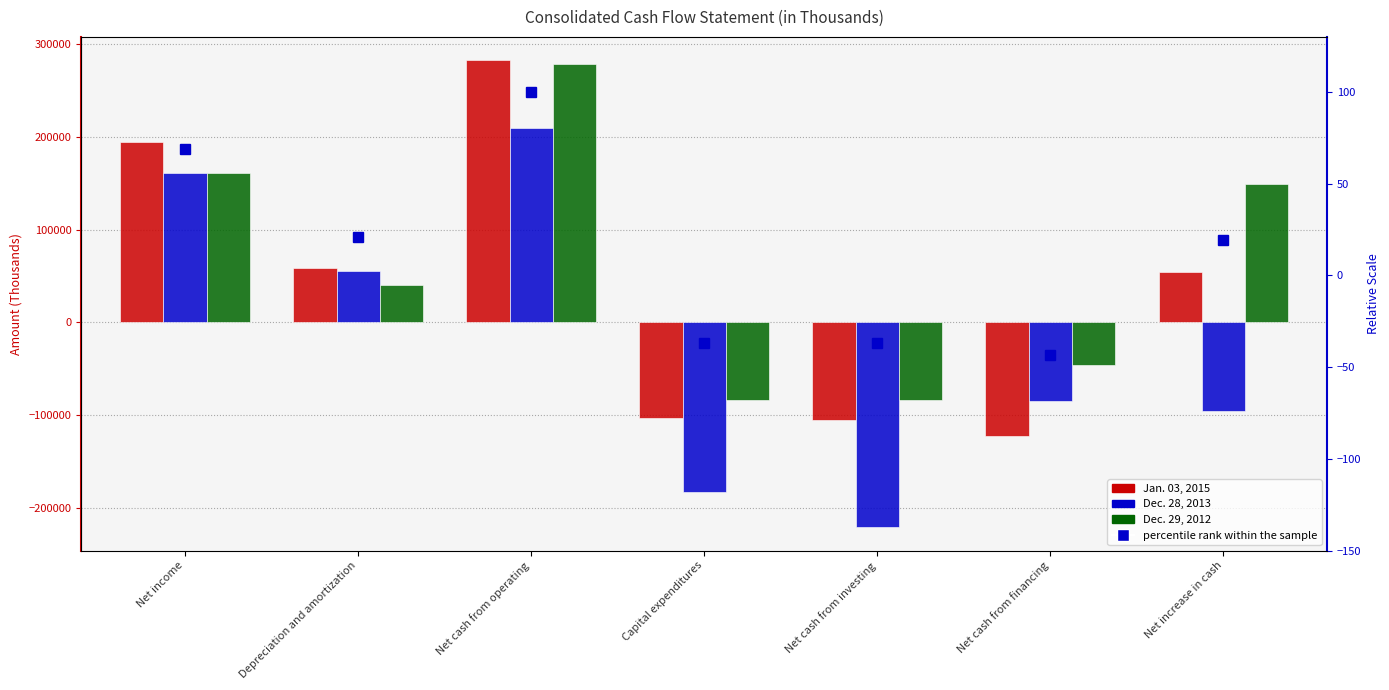

The value of percentile rank within the sample at Net cash from operating is 100.0. True or false?

True